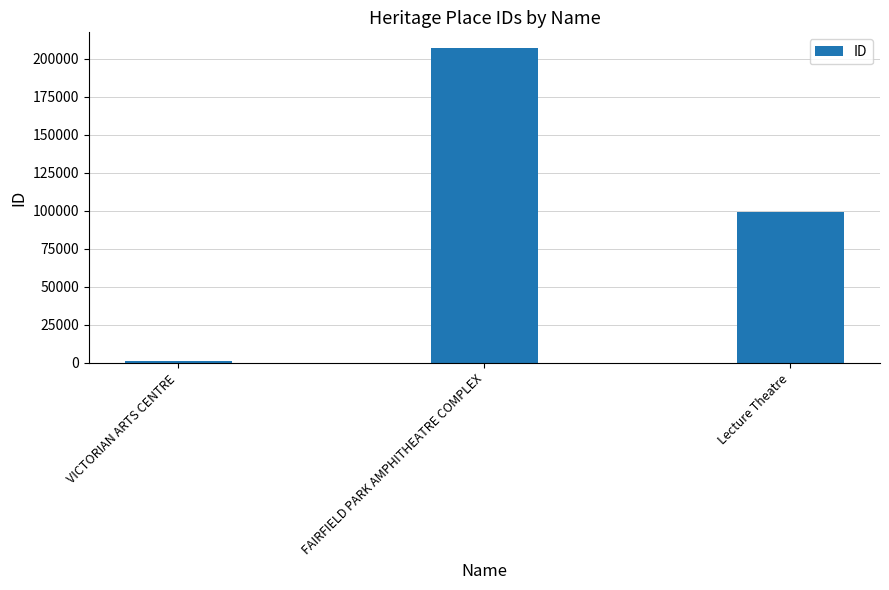

Is it true that the value at Lecture Theatre is 41828?

False